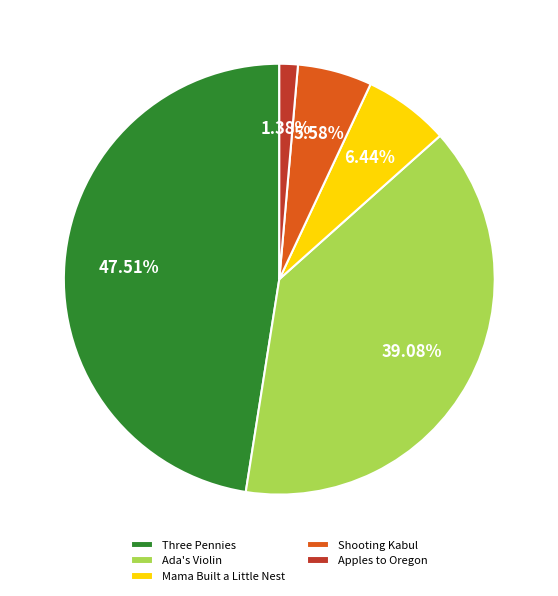

To the nearest percent, what is the combined percentage of Apples to Oregon and Mama Built a Little Nest?

8%